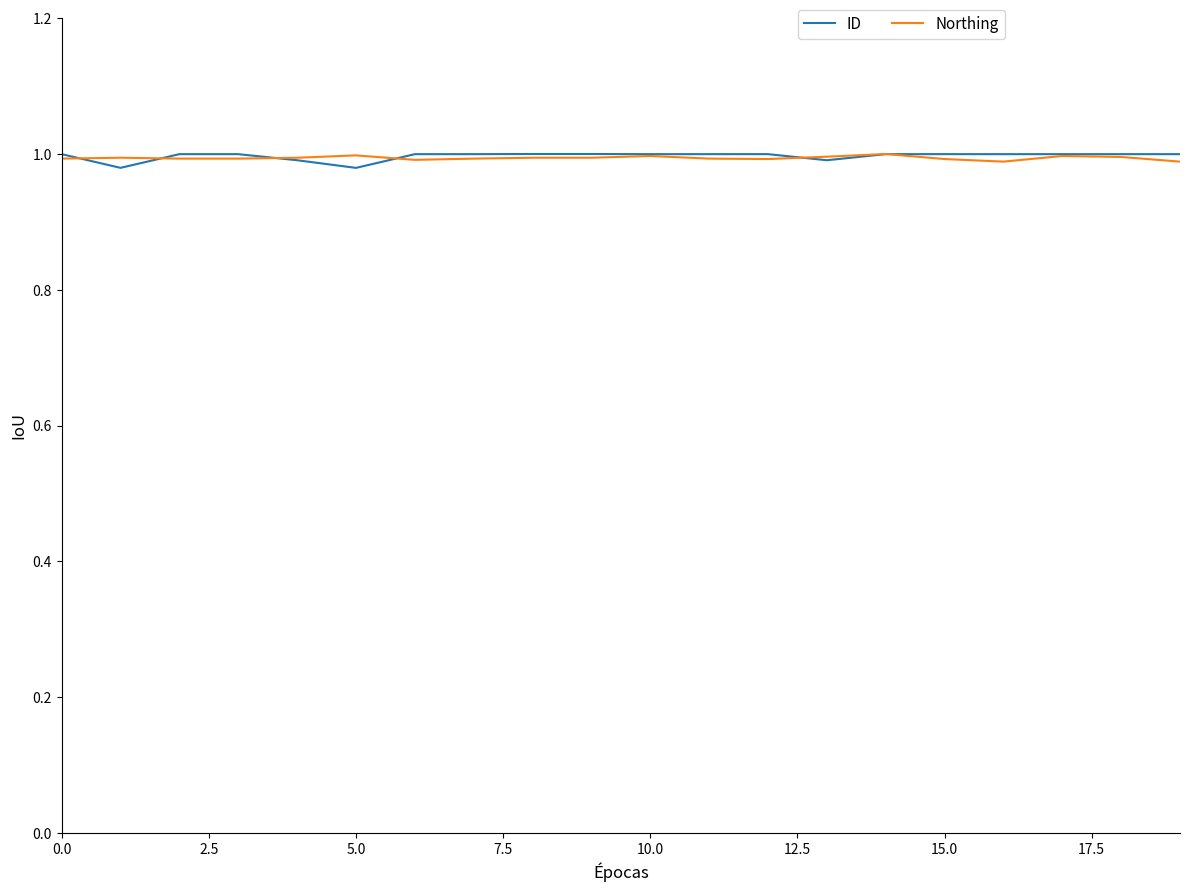

Does the chart have visible grid lines?

No